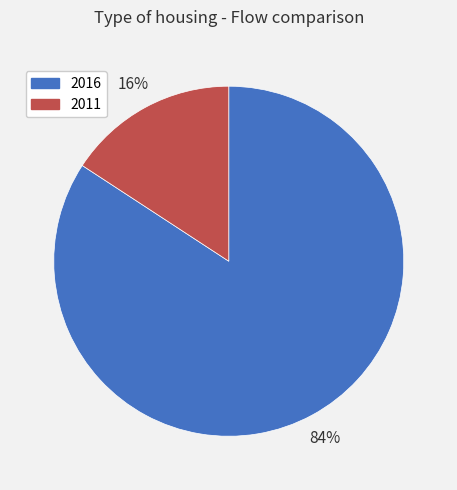

Combined, do 2011 and 2016 account for over 50%?

Yes